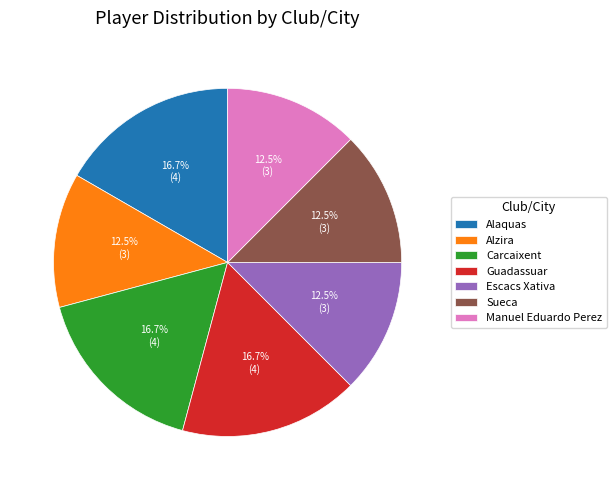

Do Sueca and Alzira together represent more than half of the pie?

No